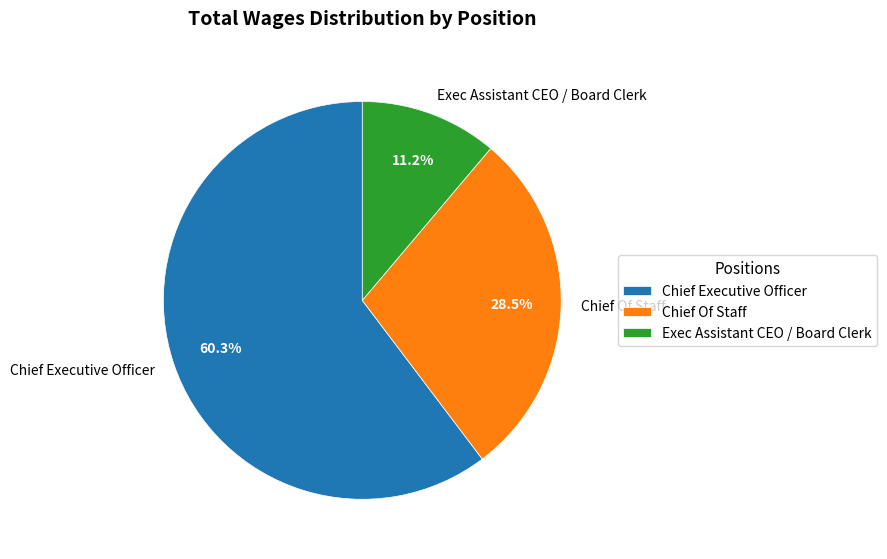

To the nearest percent, what is the difference between the largest and smallest slice percentages?

49%